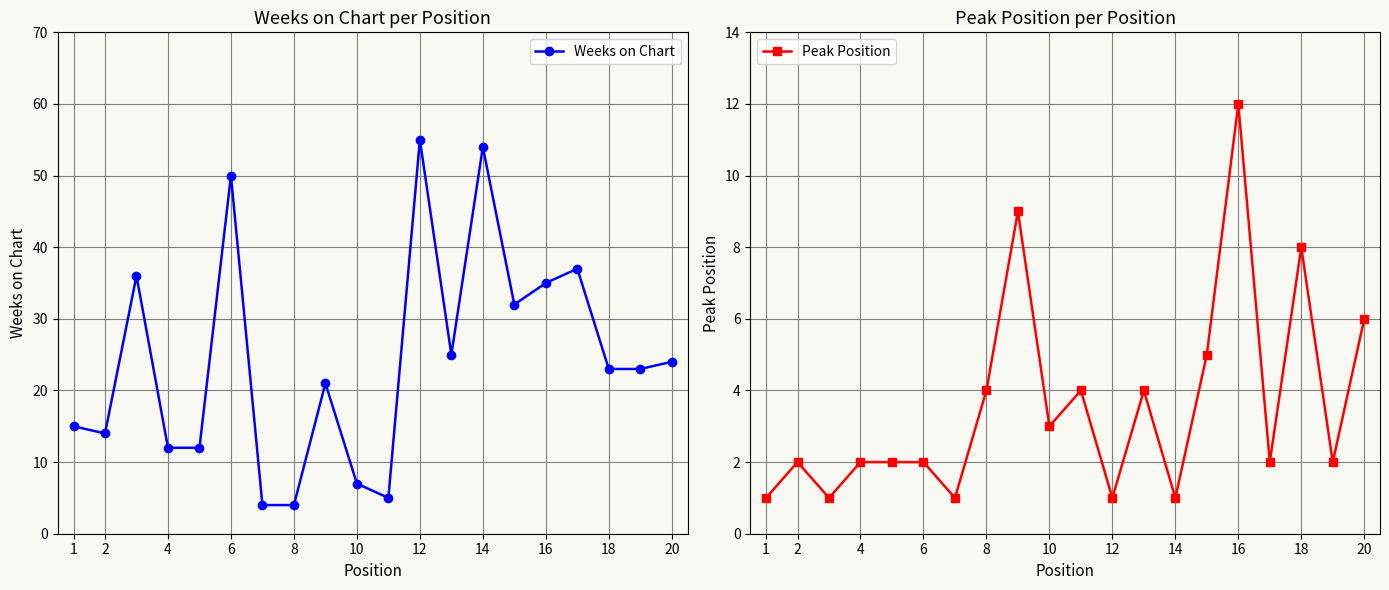

How many data points in Peak Position are above 2?

9